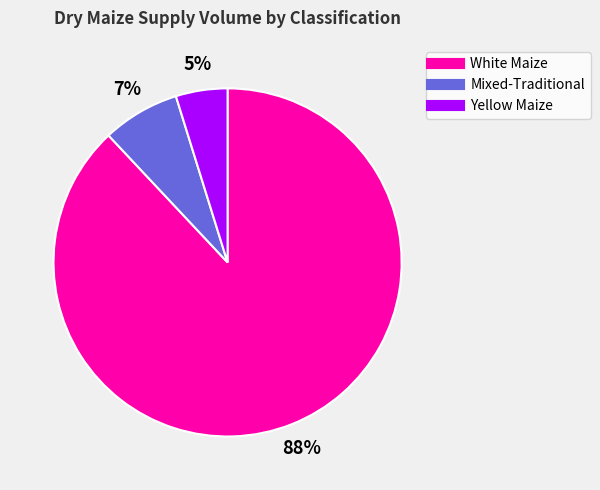

Count the number of slices in the pie.

3